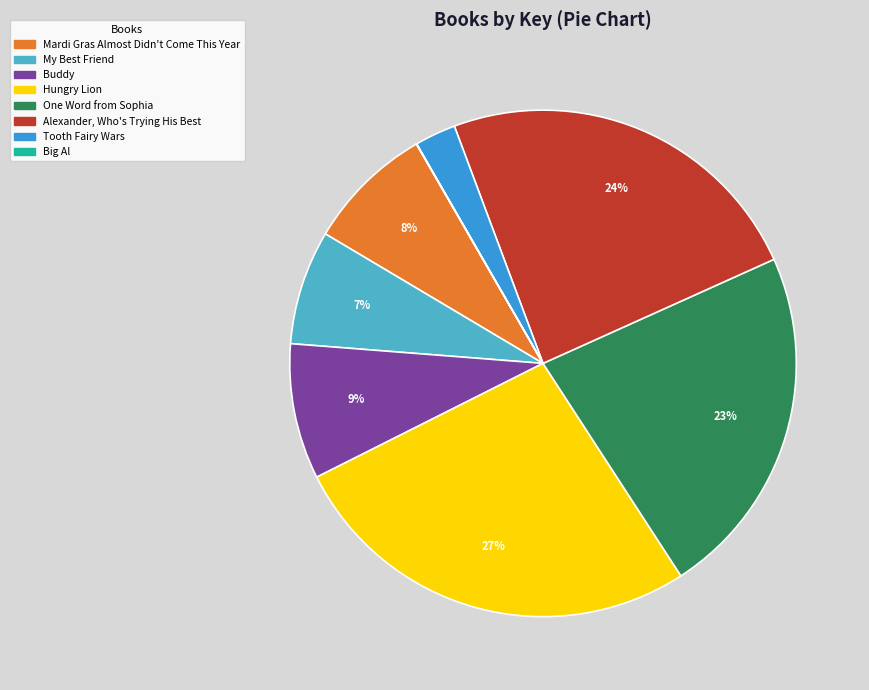

Which category has the biggest portion of the pie?

Hungry Lion